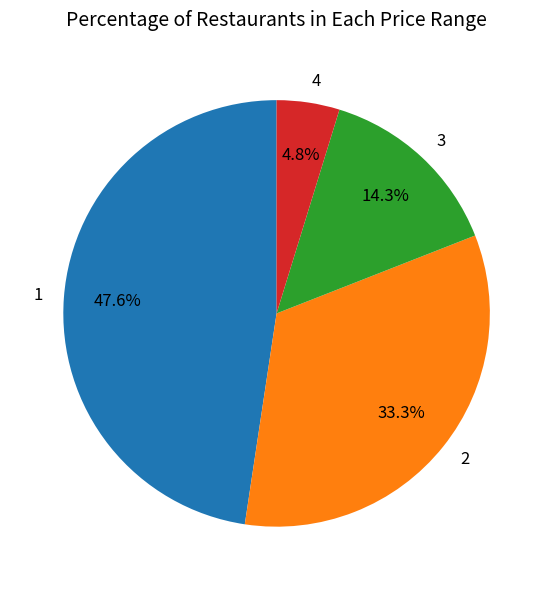

Approximately how many times larger is the value at 3 compared to 2?

0.4